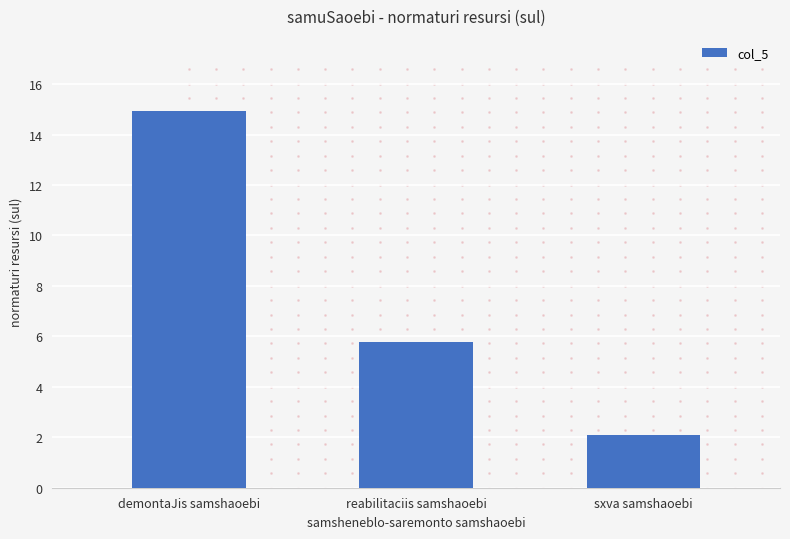

Does the chart contain stacked bars?

No